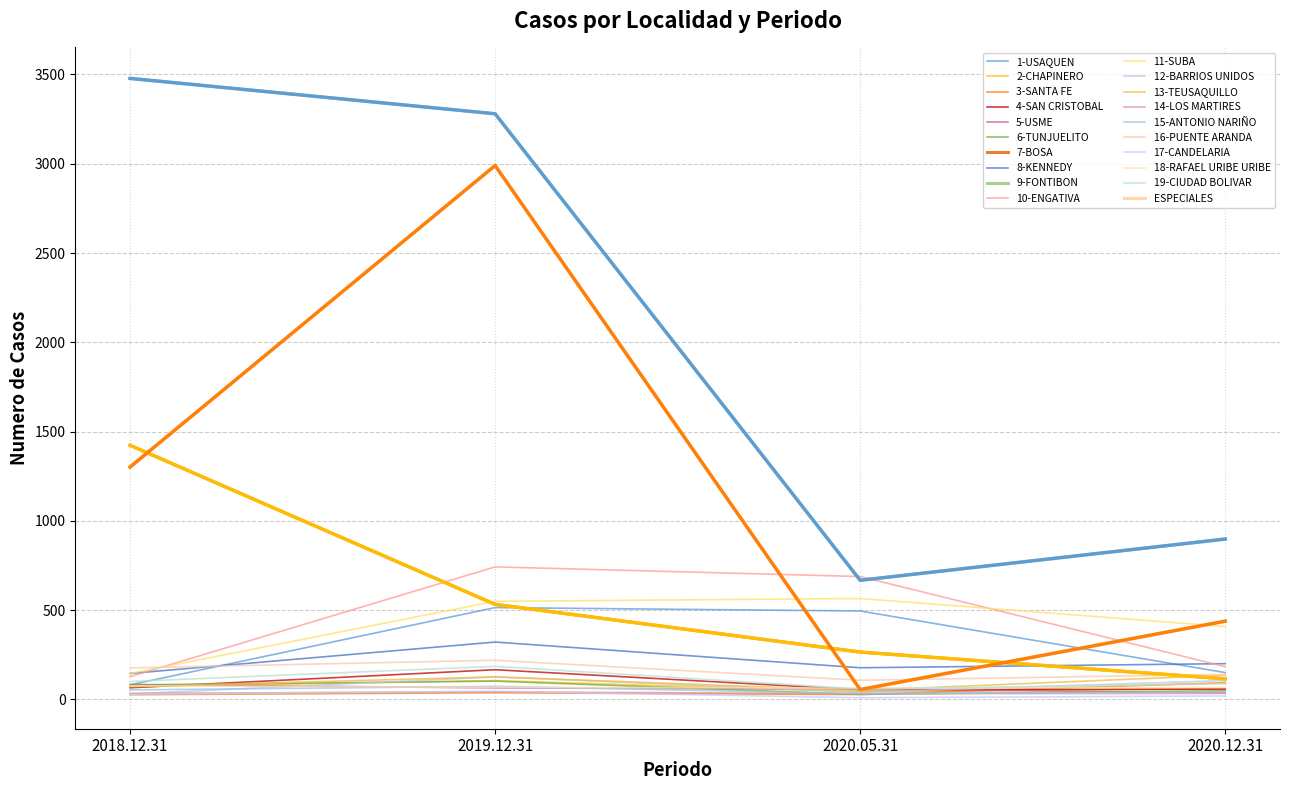

How many lines are shown in the chart?

20